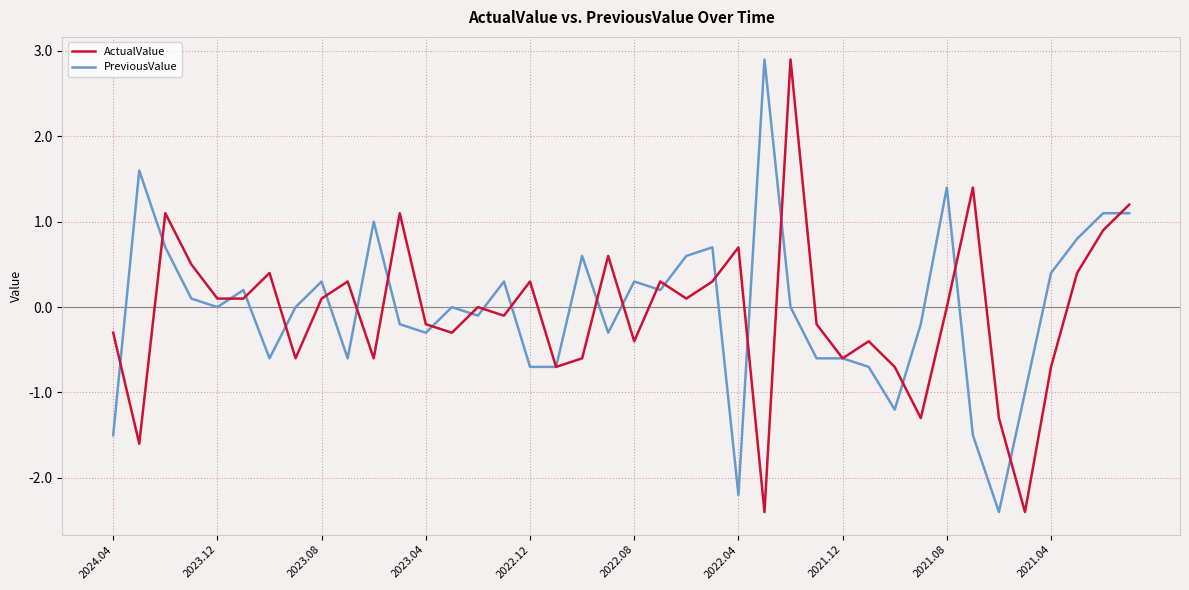

What is the lowest value of the ActualValue series?

-2.4